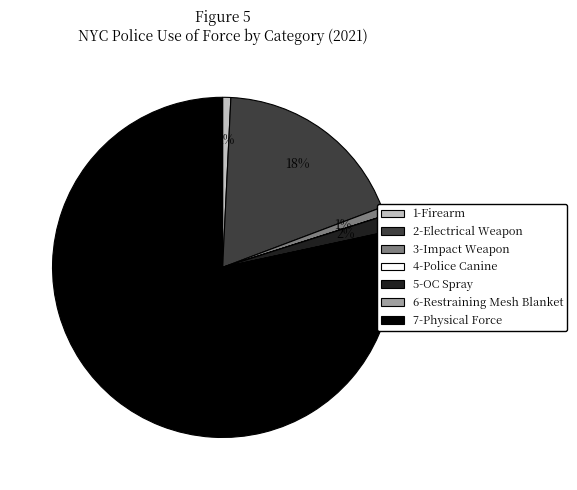

True or false: 7-Physical Force accounts for 73% of the total.

False